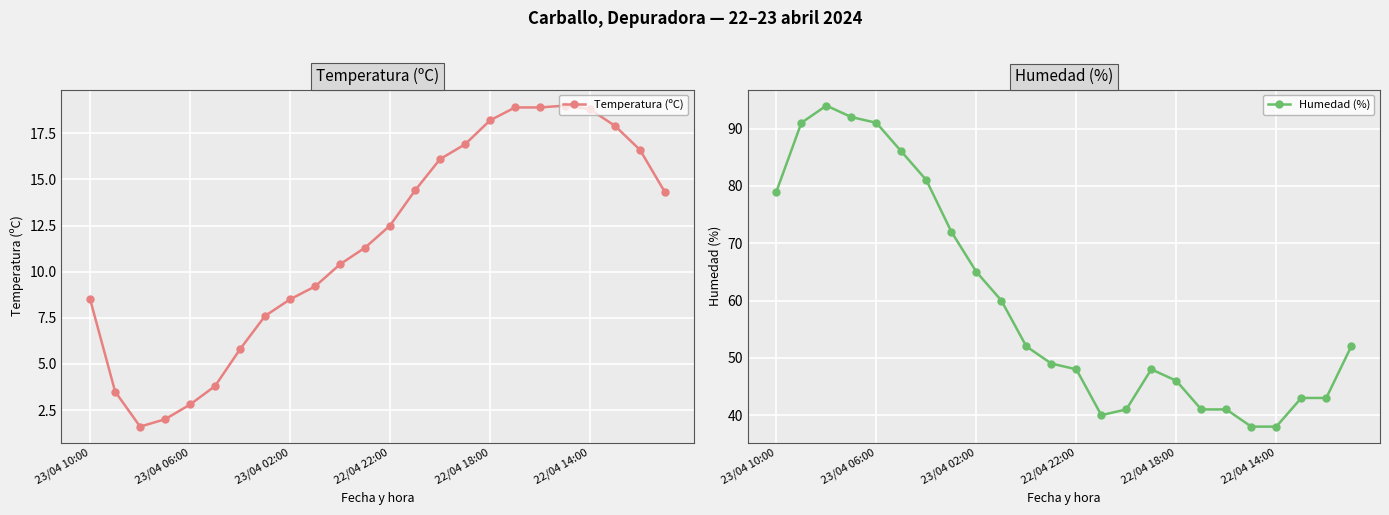

What is the highest value of the Humedad (%) series?

94